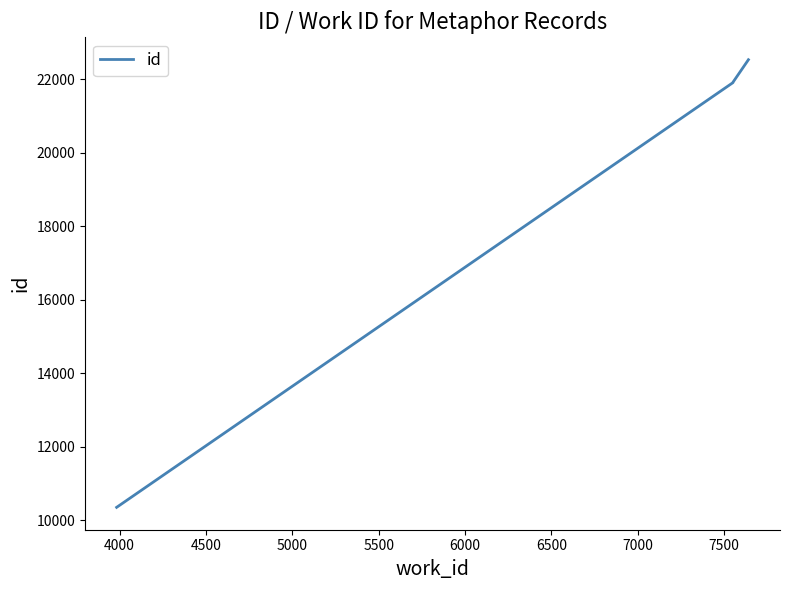

What is the difference between the maximum and minimum values?

12182